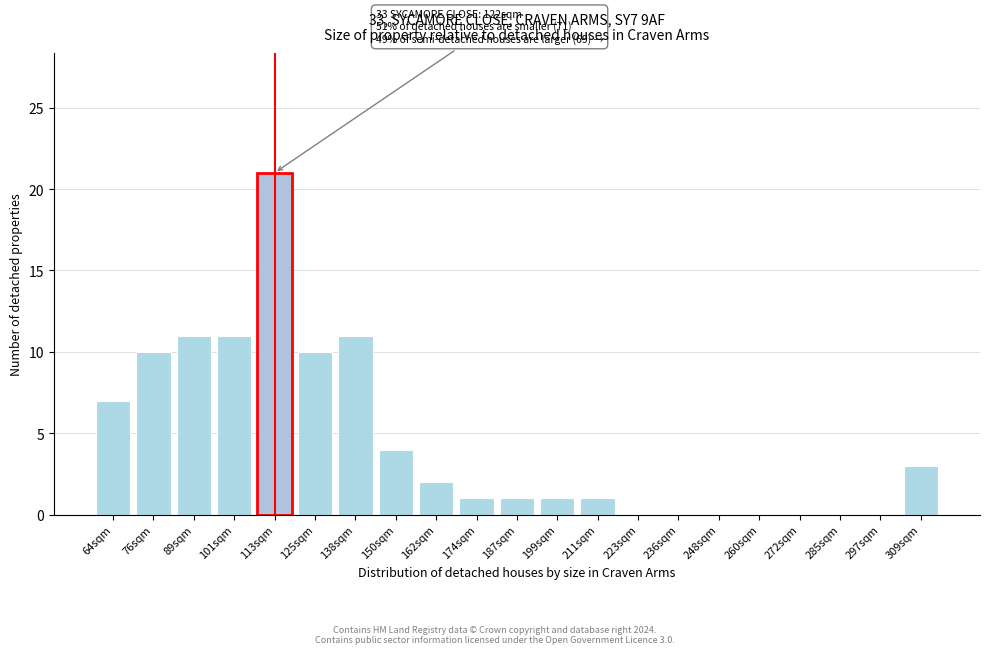

Reading left to right, transcribe all the data shown in this chart.

64sqm=7	76sqm=10	89sqm=11	101sqm=11	113sqm=21	125sqm=10	138sqm=11	150sqm=4	162sqm=2	174sqm=1	187sqm=1	199sqm=1	211sqm=1	223sqm=0	236sqm=0	248sqm=0	260sqm=0	272sqm=0	285sqm=0	297sqm=0	309sqm=3